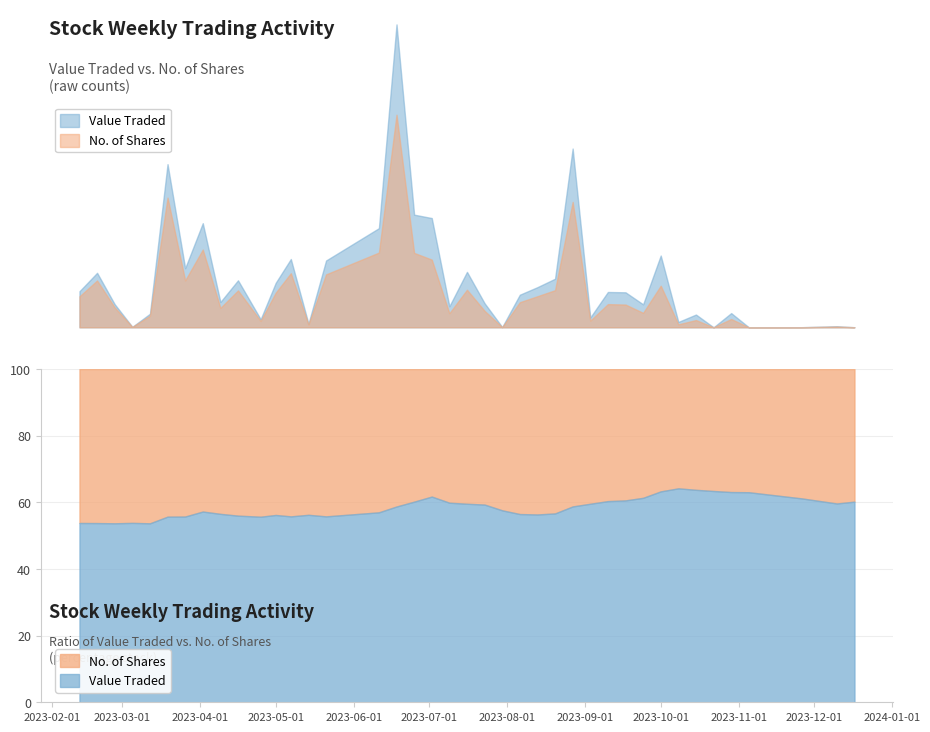

How many data points in Value Traded are less than 91886?

20